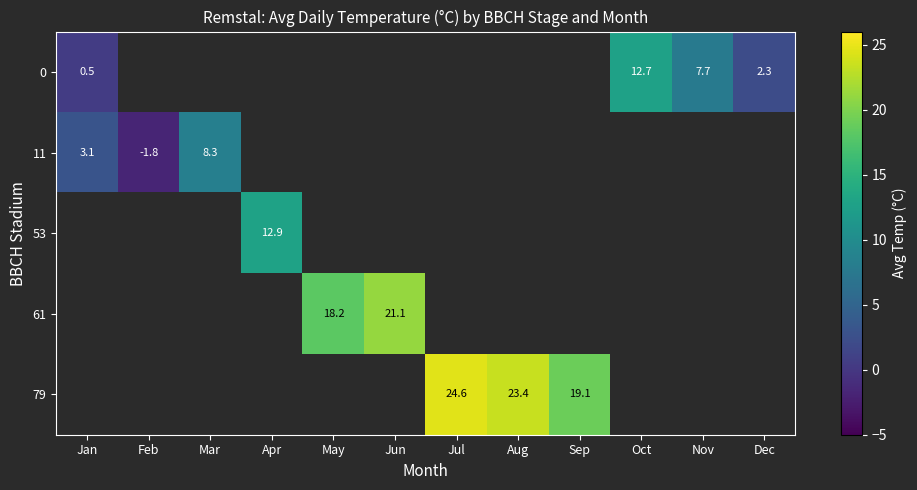

Which series changed the most between Nov and Dec?

row_0